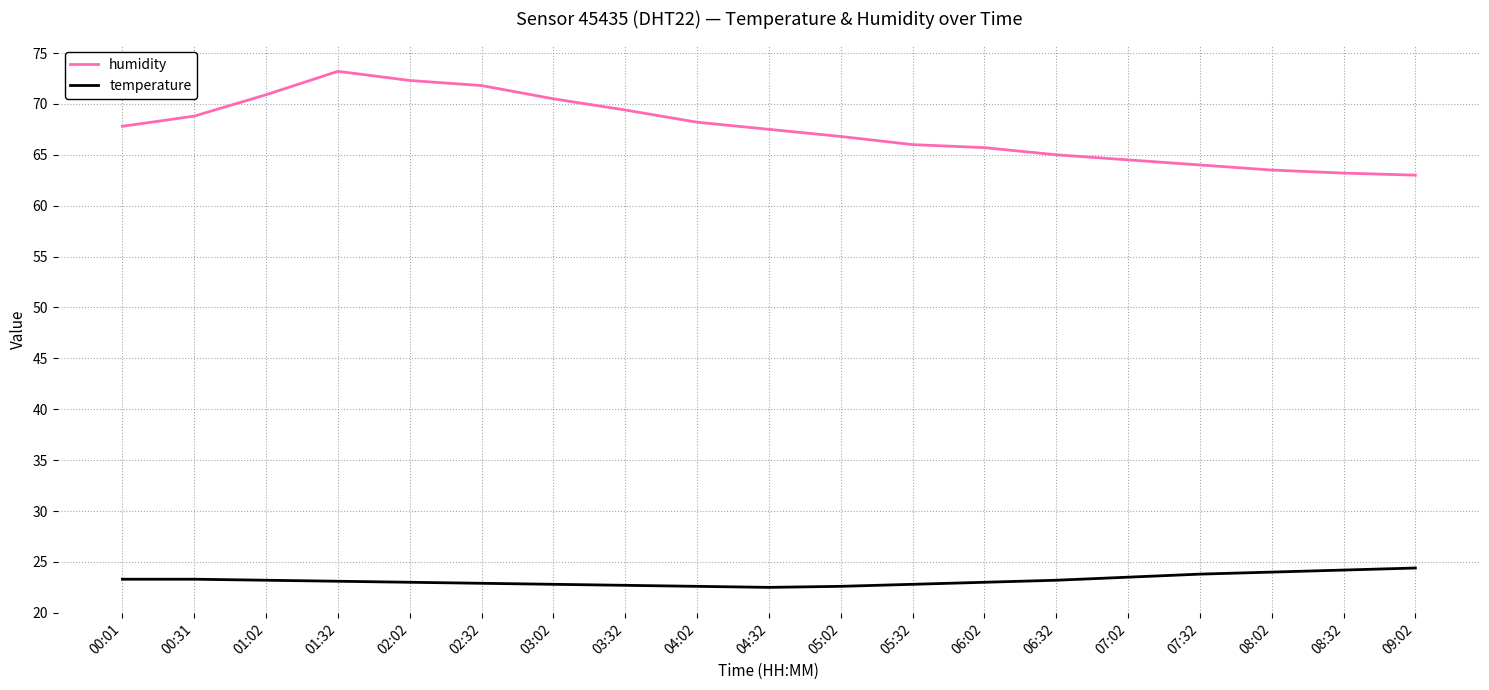

Read the humidity value at 00:31.

68.8